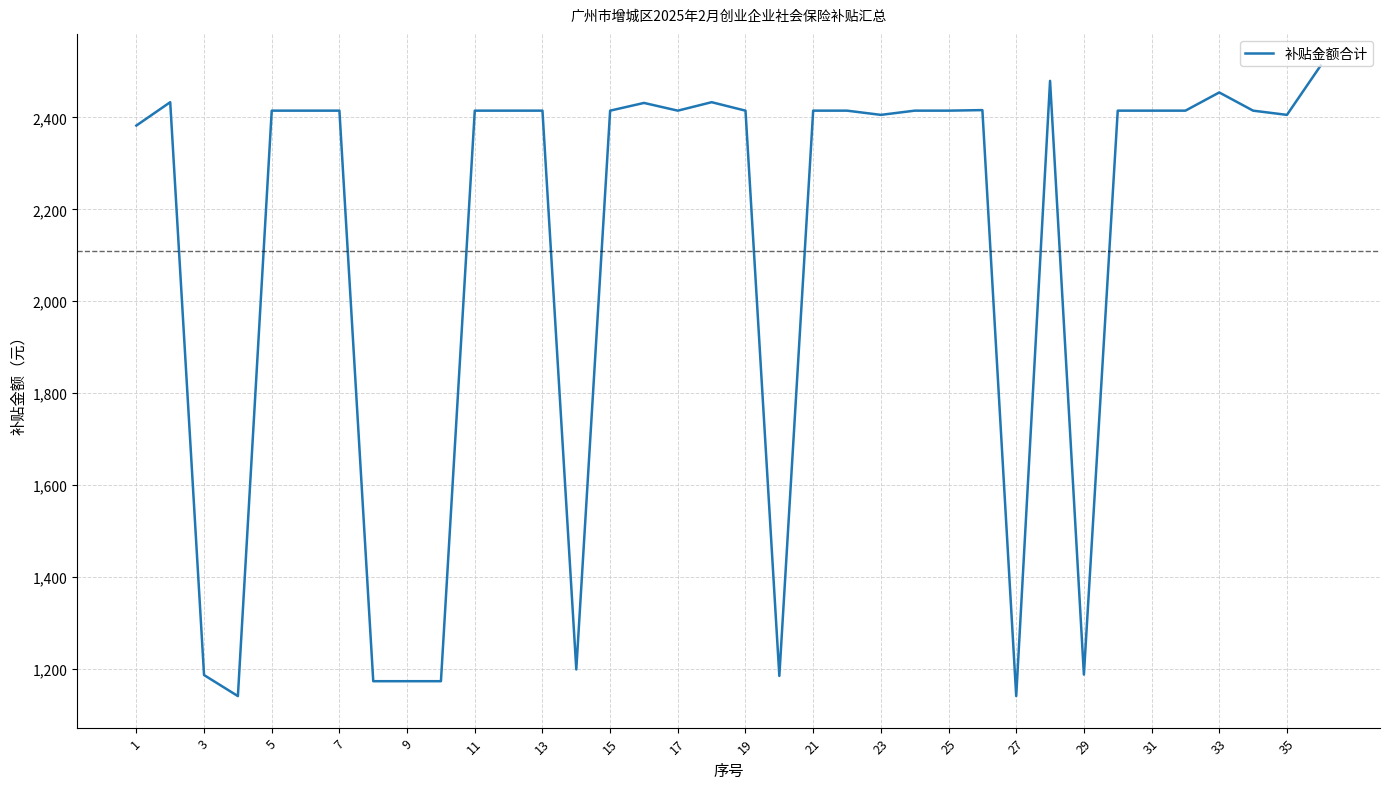

What is the difference between the maximum and minimum values?

1372.0